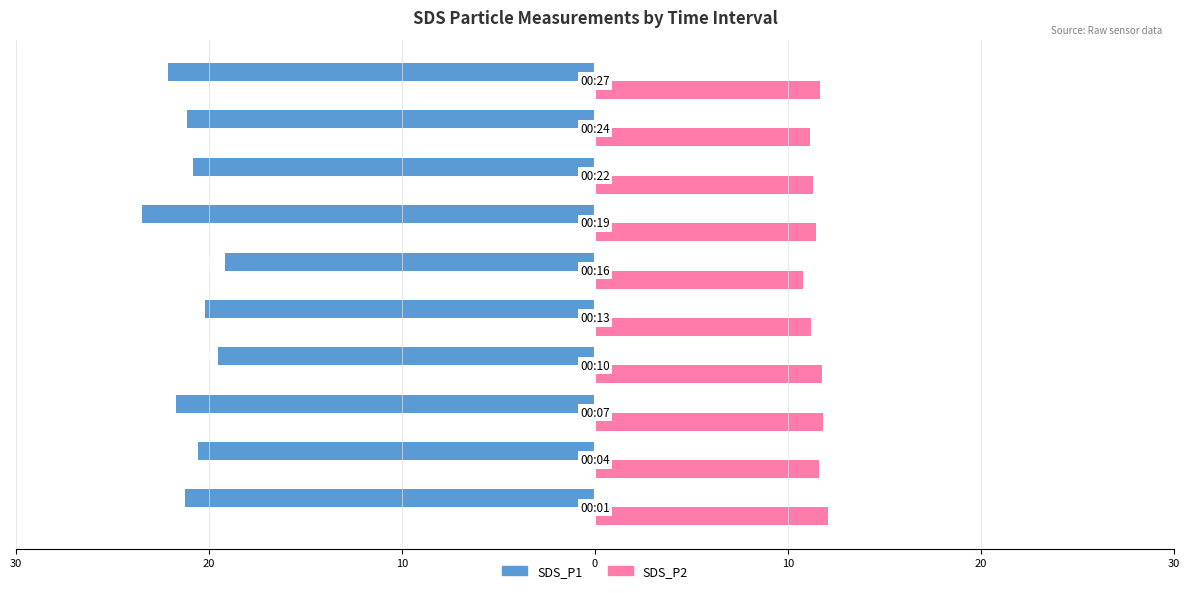

What are all the series names shown in the legend?

SDS_P1, SDS_P2